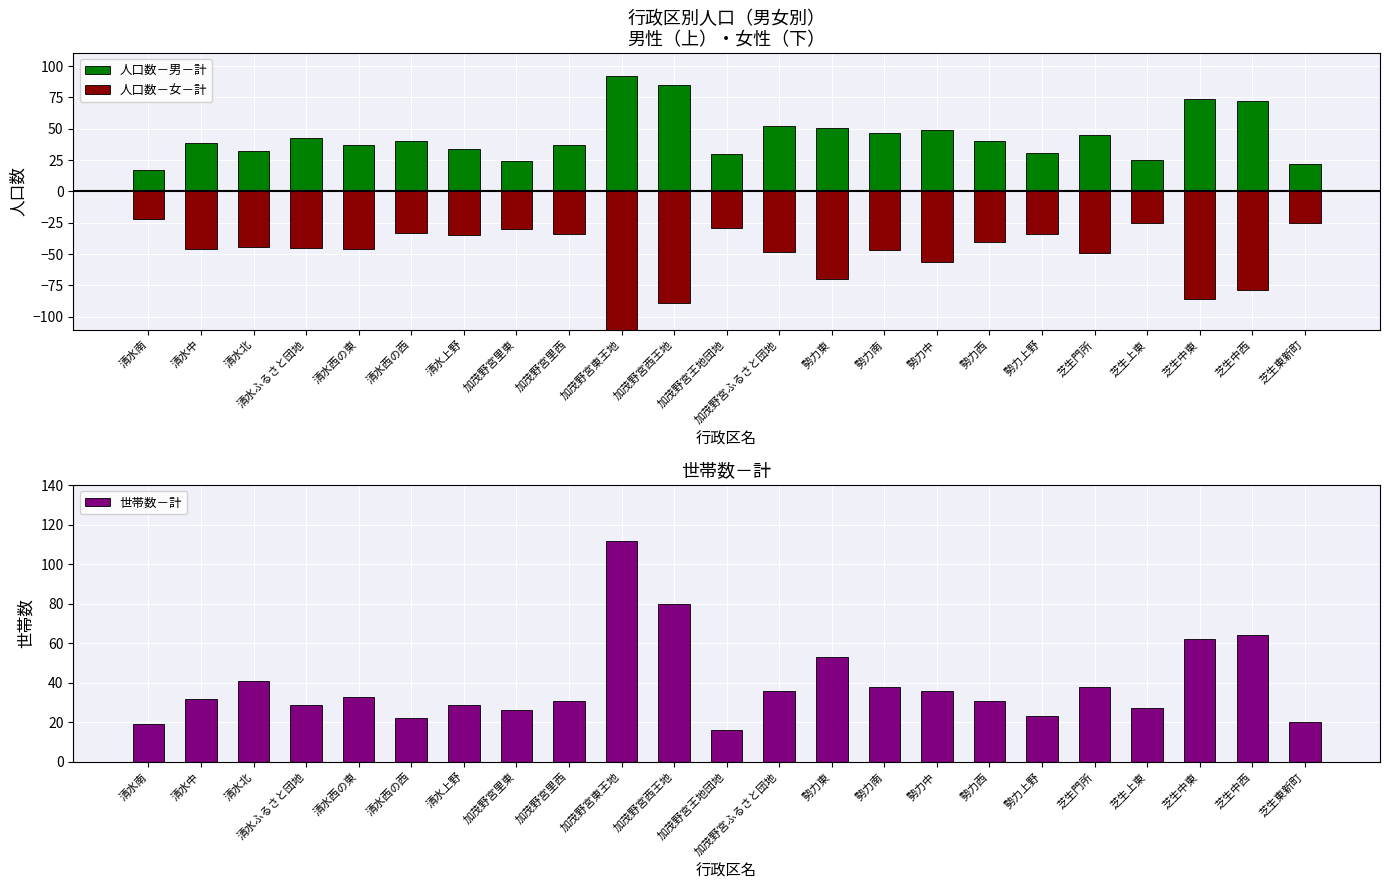

Reading right to left, list all the values displayed in this chart.

人口数－男－計: 22	72	74	25	45	31	40	49	47	51	52	30	85	92	37	24	34	40	37	43	32	39	17
人口数－女－計: -25	-79	-86	-25	-49	-34	-40	-56	-47	-70	-48	-29	-89	-121	-34	-30	-35	-33	-46	-45	-44	-46	-22
世帯数－計: 20	64	62	27	38	23	31	36	38	53	36	16	80	112	31	26	29	22	33	29	41	32	19